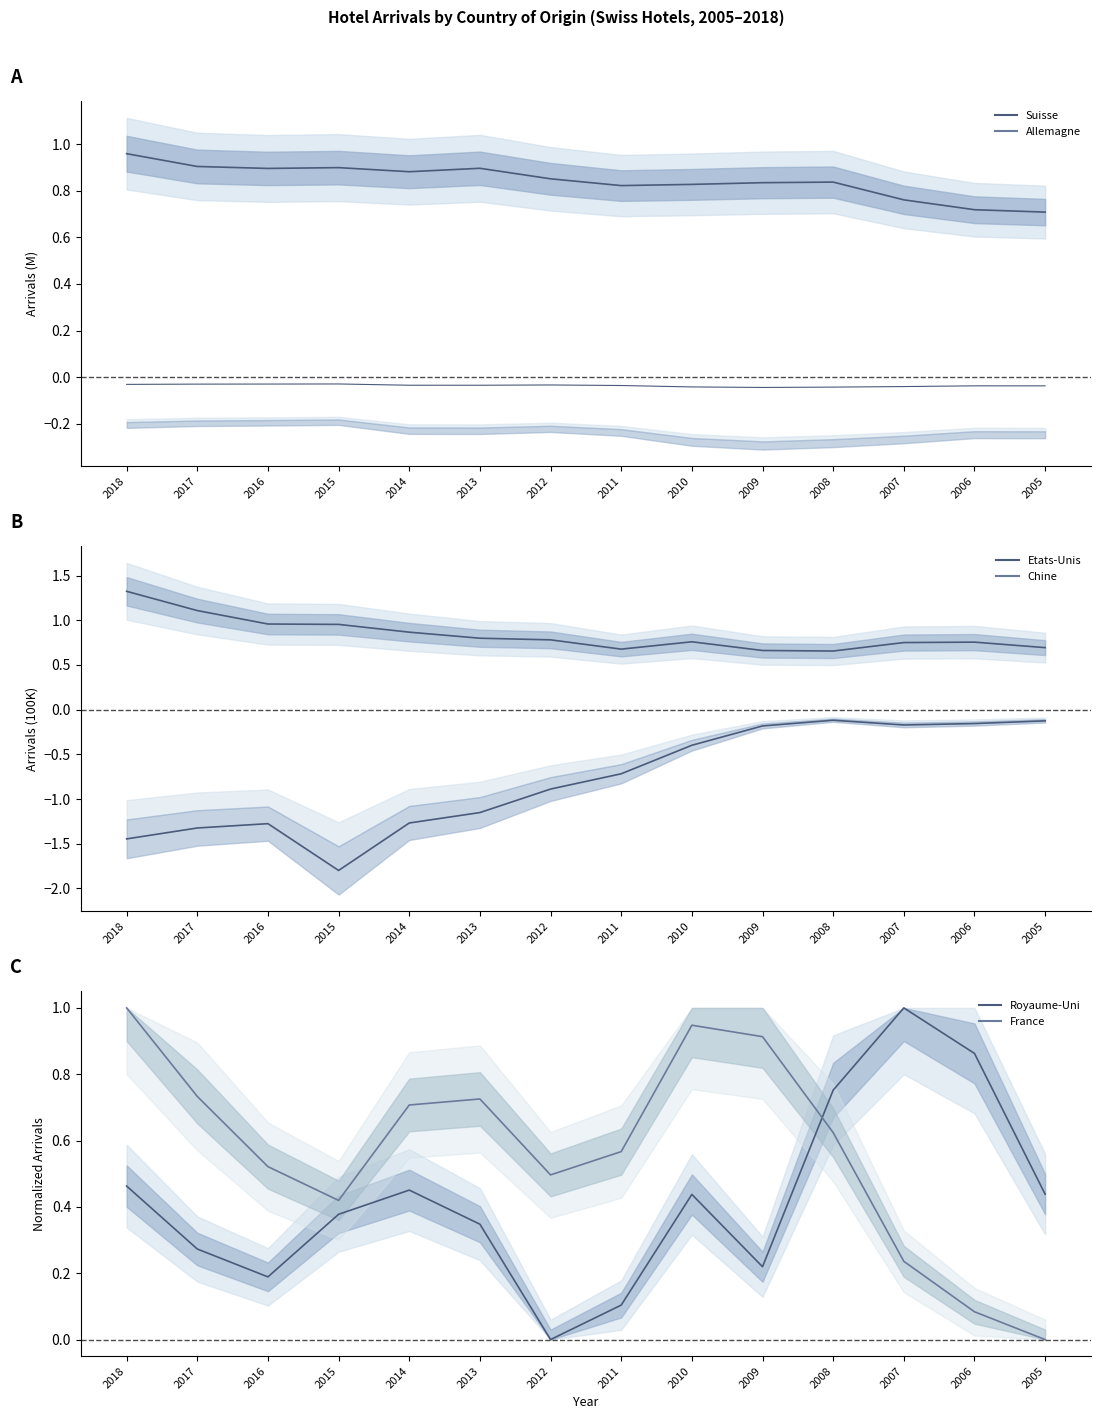

At 2014, list the series in order from largest to smallest.

Suisse, Etats-Unis, France, Royaume-Uni, Chine